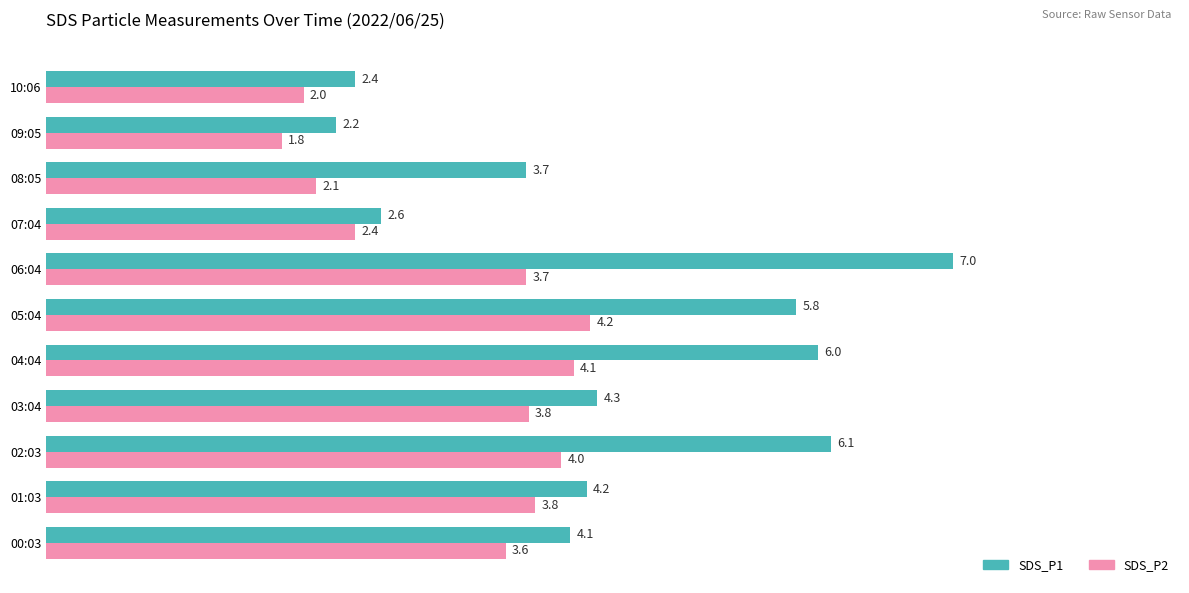

Rank the series by their average value, from lowest to highest.

SDS_P2, SDS_P1